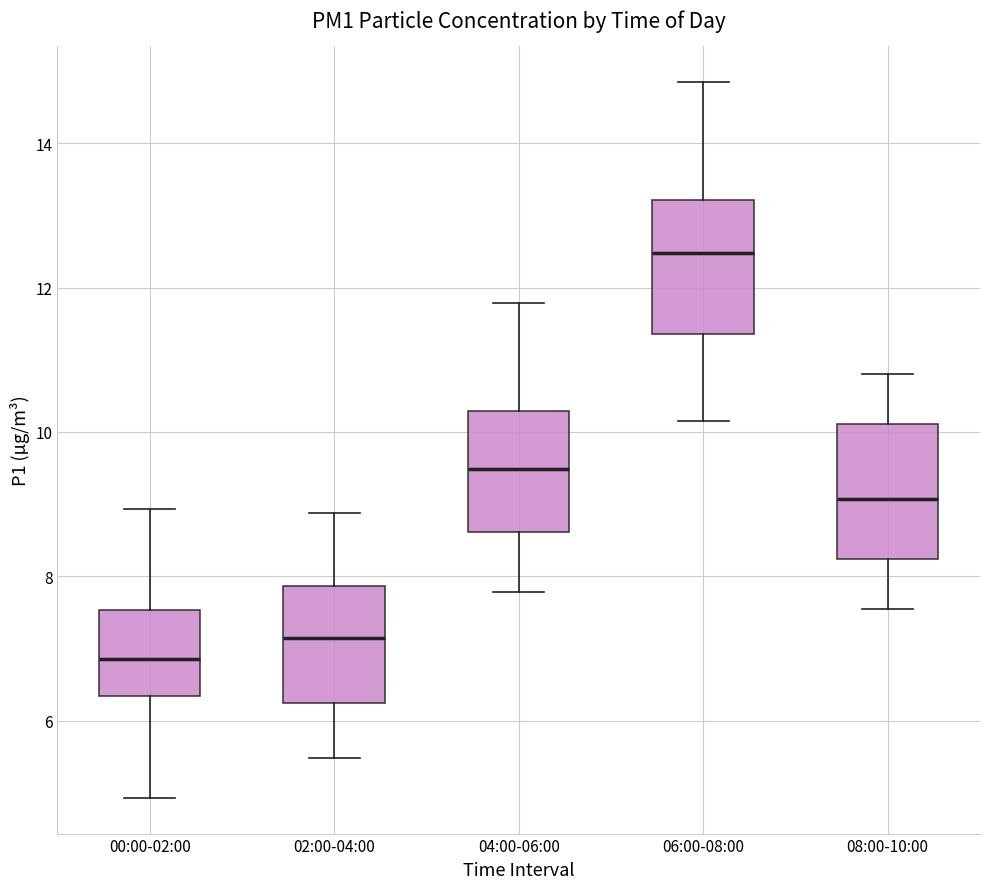

Where does the lower whisker of the box for 06:00-08:00 end on the y-axis? The values are not printed on the chart, so give them approximately, as read against the axis.

10.2